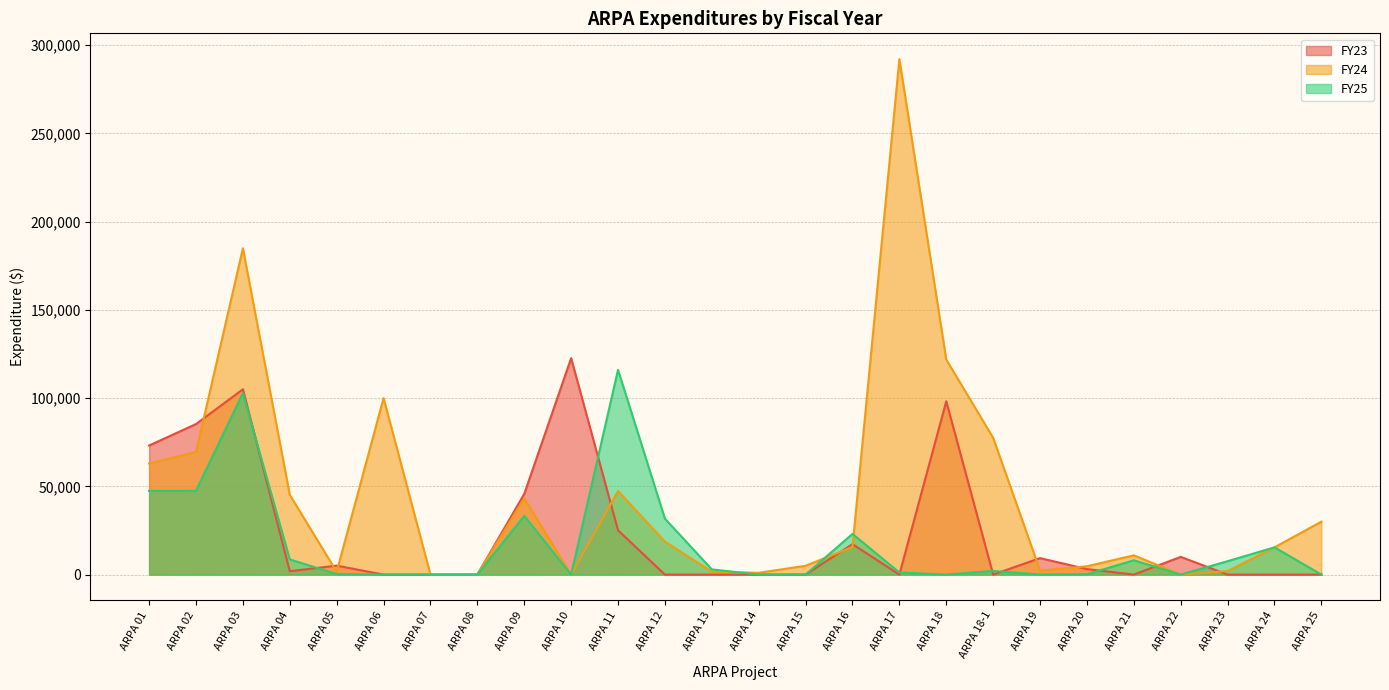

True or false: FY25 and FY23 intersect in this chart.

True